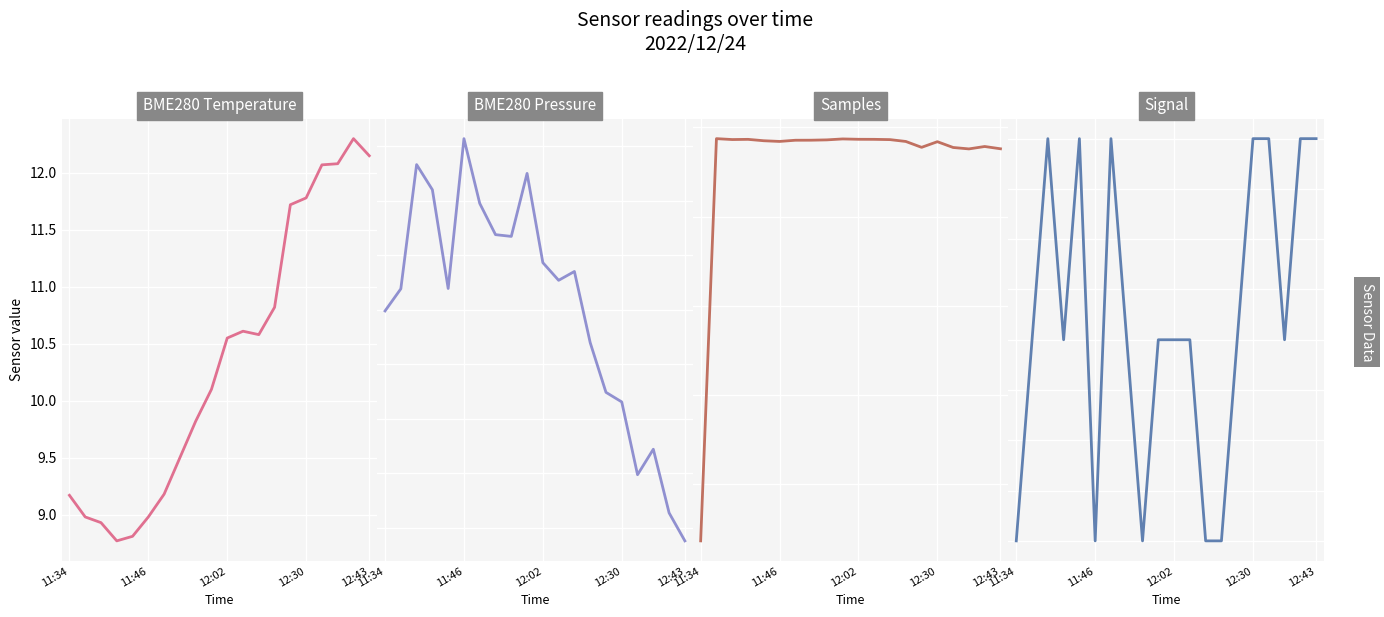

The BME280 Temperature series shows 3.4 at 11:46. True or false?

False